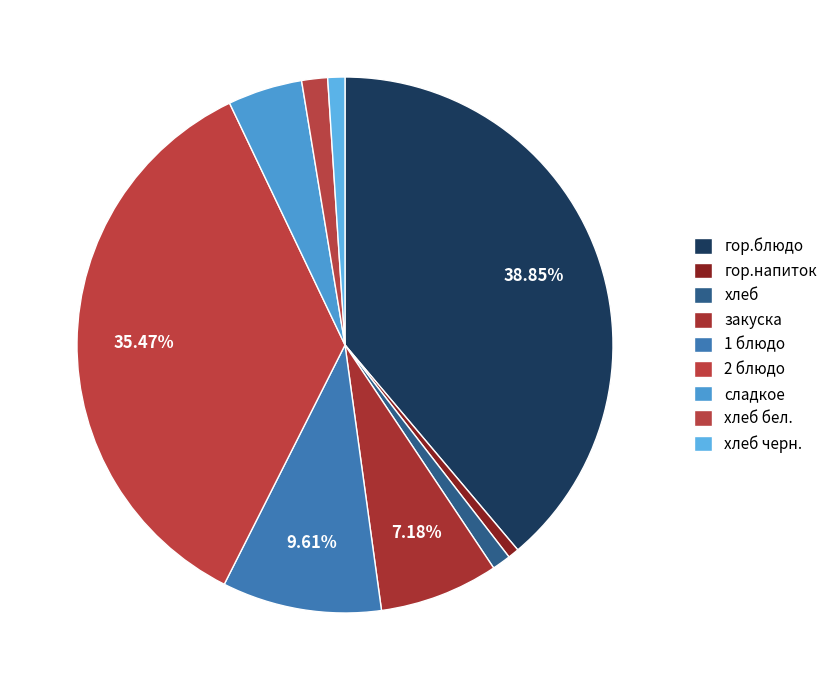

What portion of the pie excludes гор.напиток?

99.3%